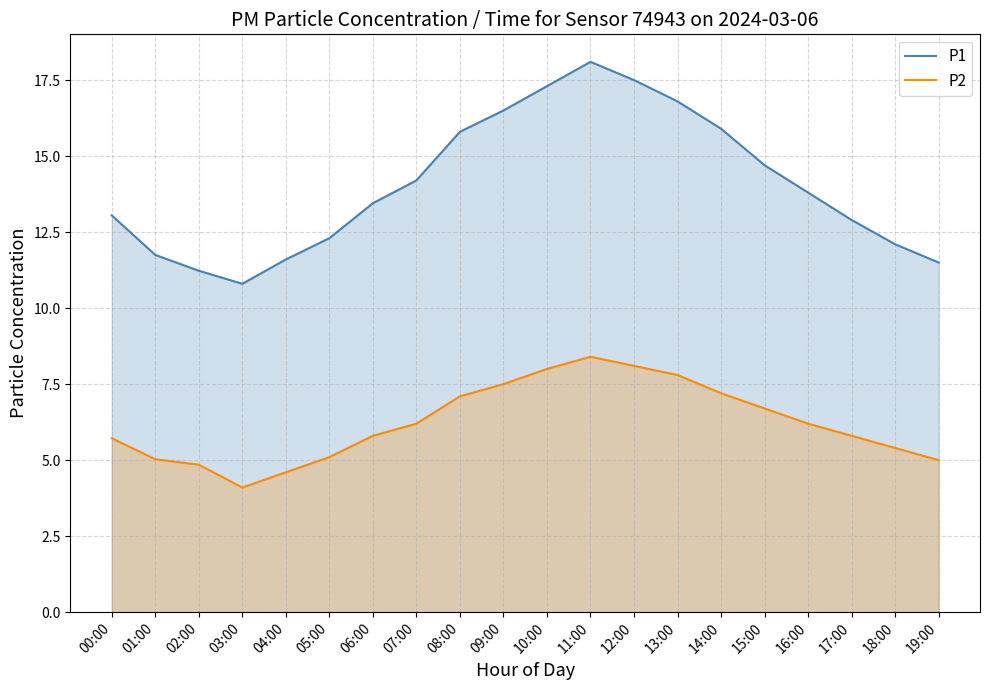

How many values in the P2 series are below 6?

10